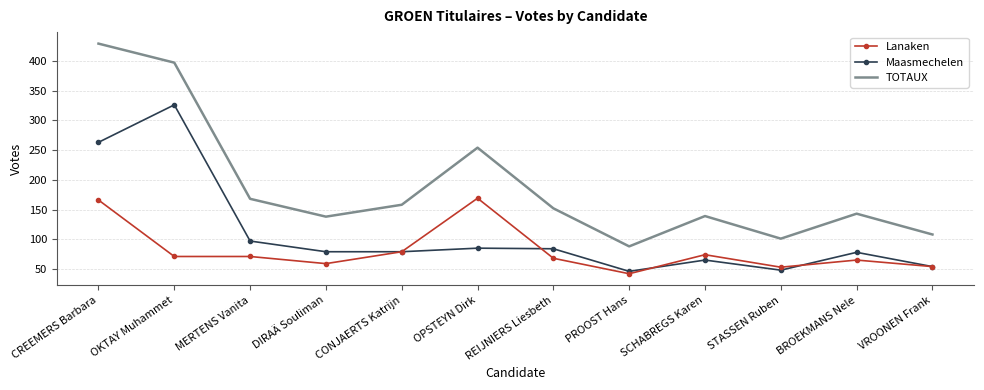

True or false: TOTAUX has a value of 143 at BROEKMANS Nele.

True